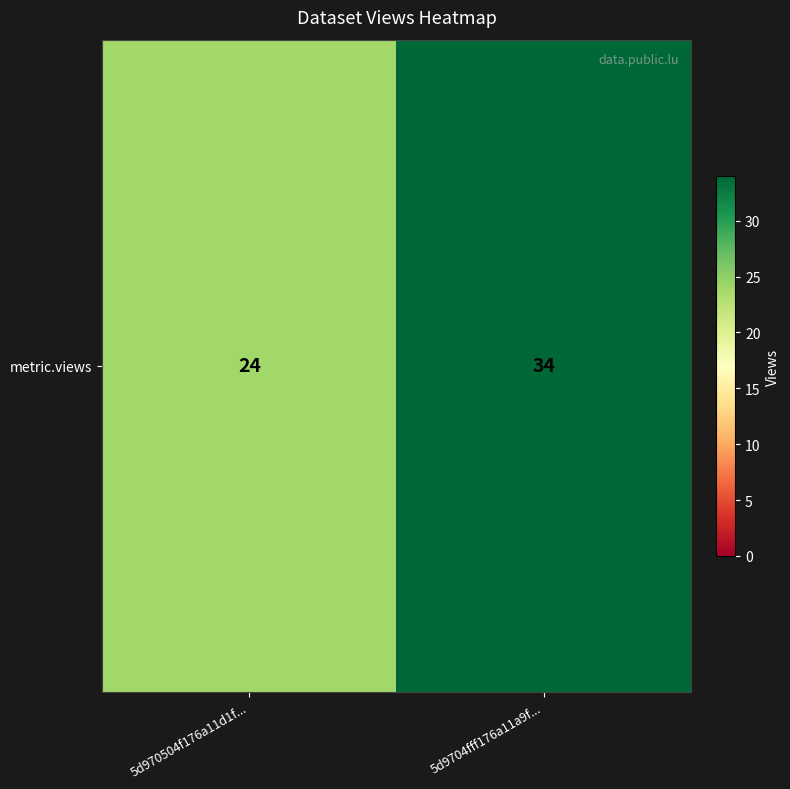

What is the maximum value shown in the chart?

34